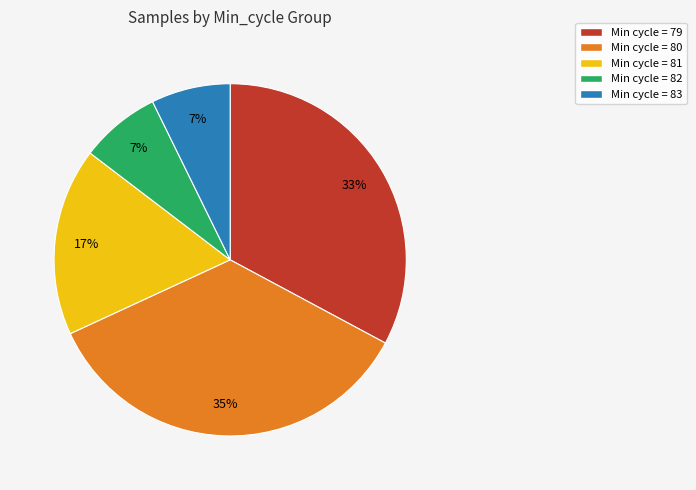

To the nearest percent, what is the difference between the largest and smallest slice percentages?

28%